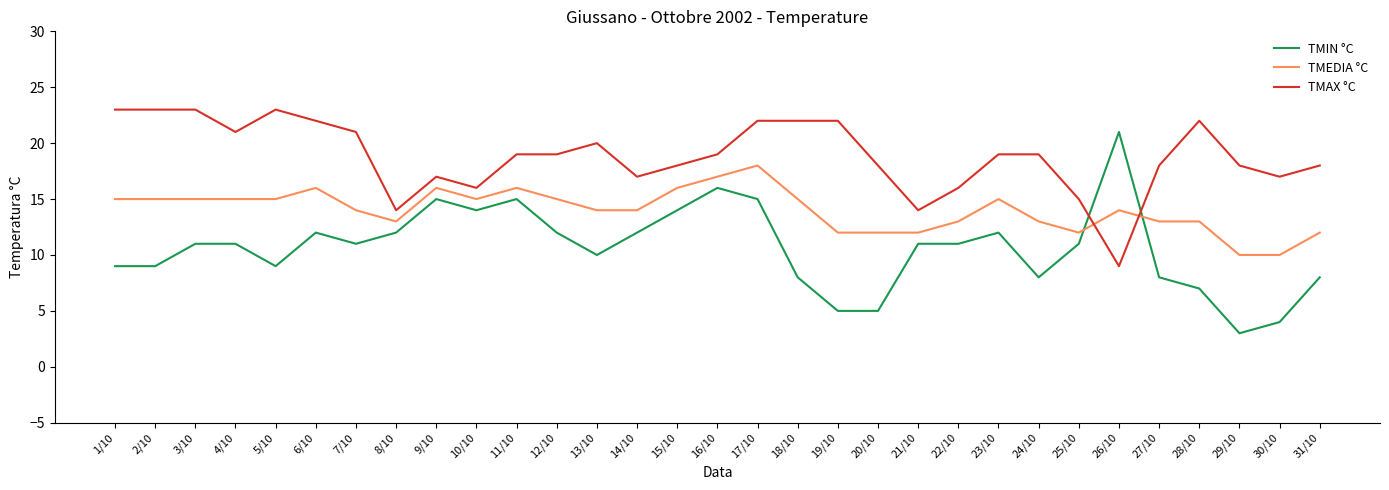

The value of TMAX °C at 30/10 is 17. True or false?

True